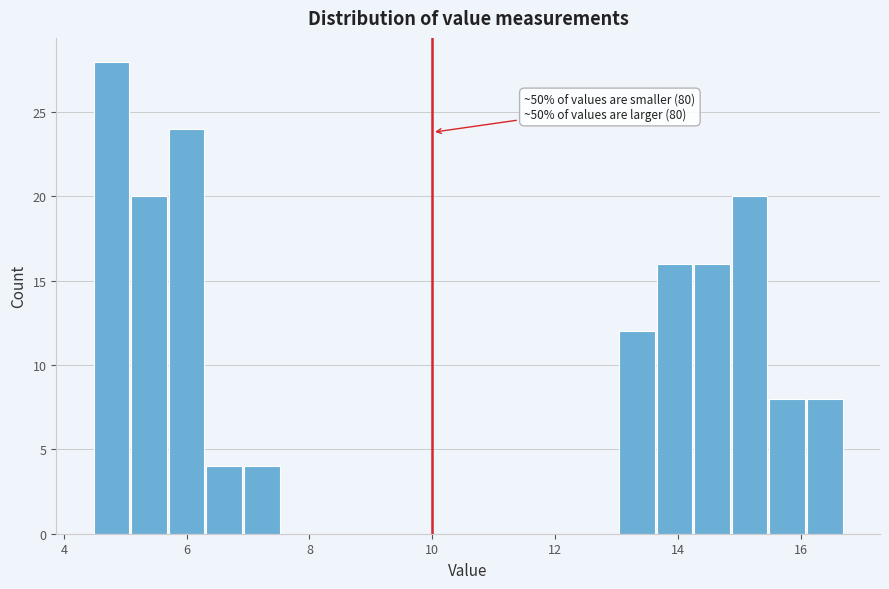

Around what value on the x-axis is the tallest bar? Give the approximate position of its centre, as read against the axis.

4.8